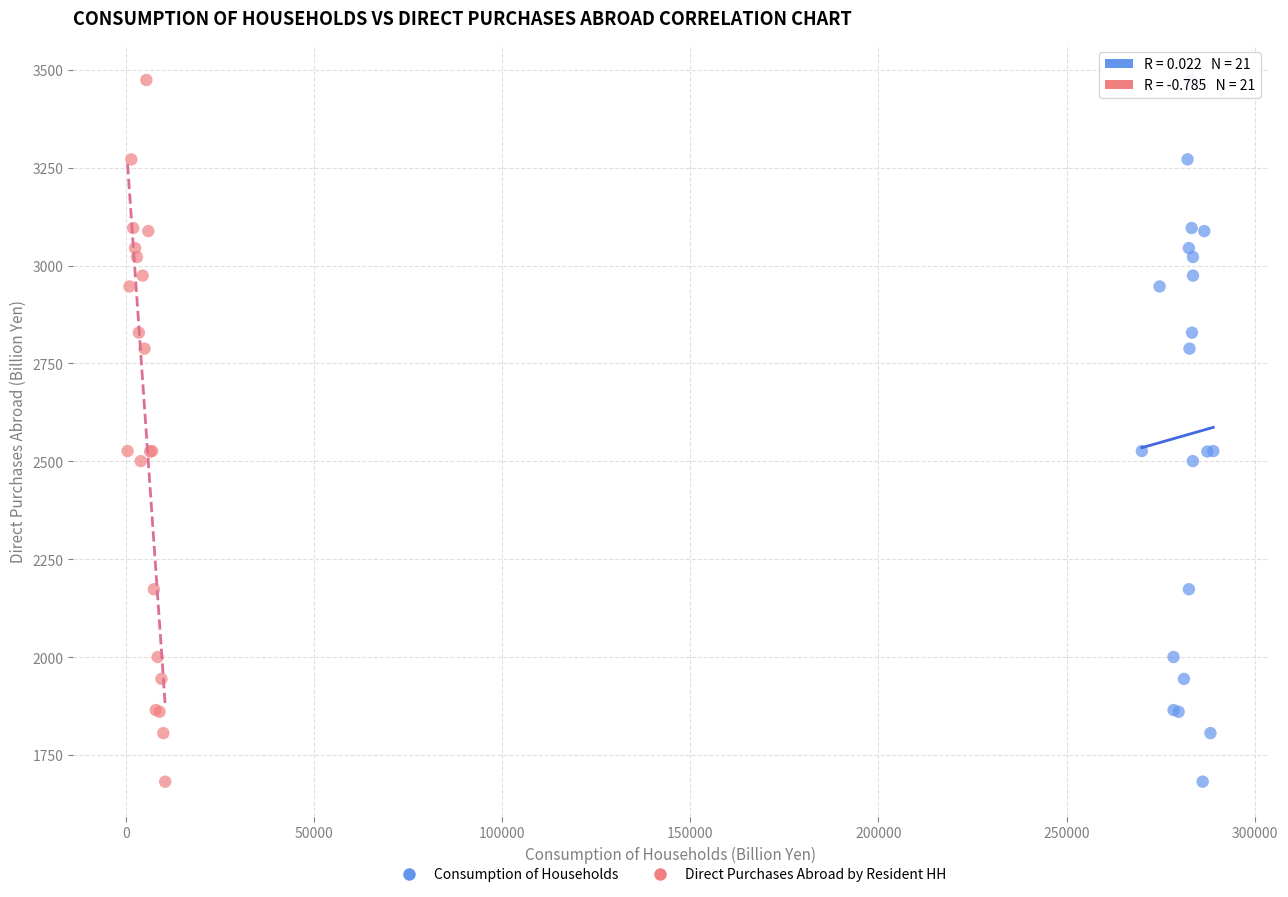

What are all the series names shown in the legend?

Consumption of Households, Direct Purchases Abroad by Resident HH